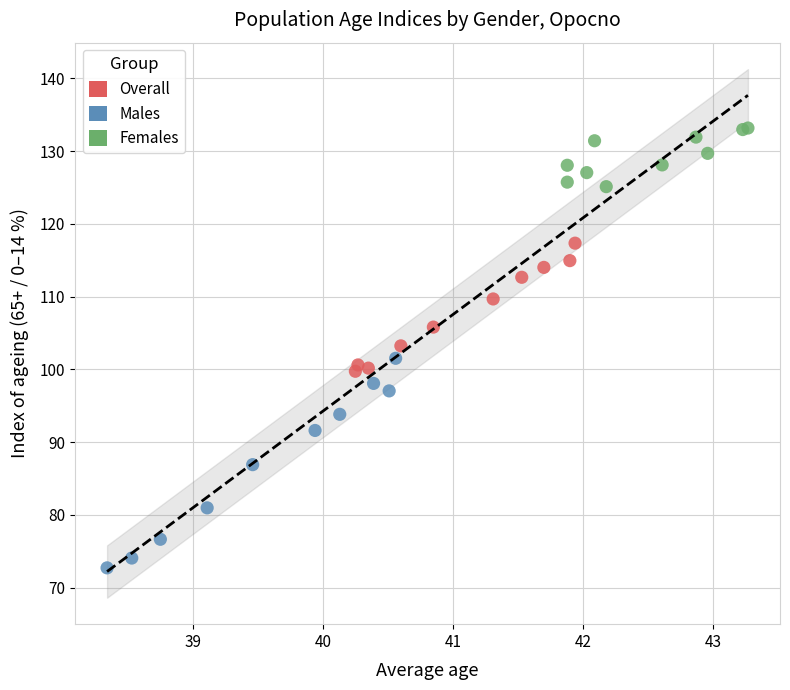

Which series reaches the maximum Y coordinate?

Females